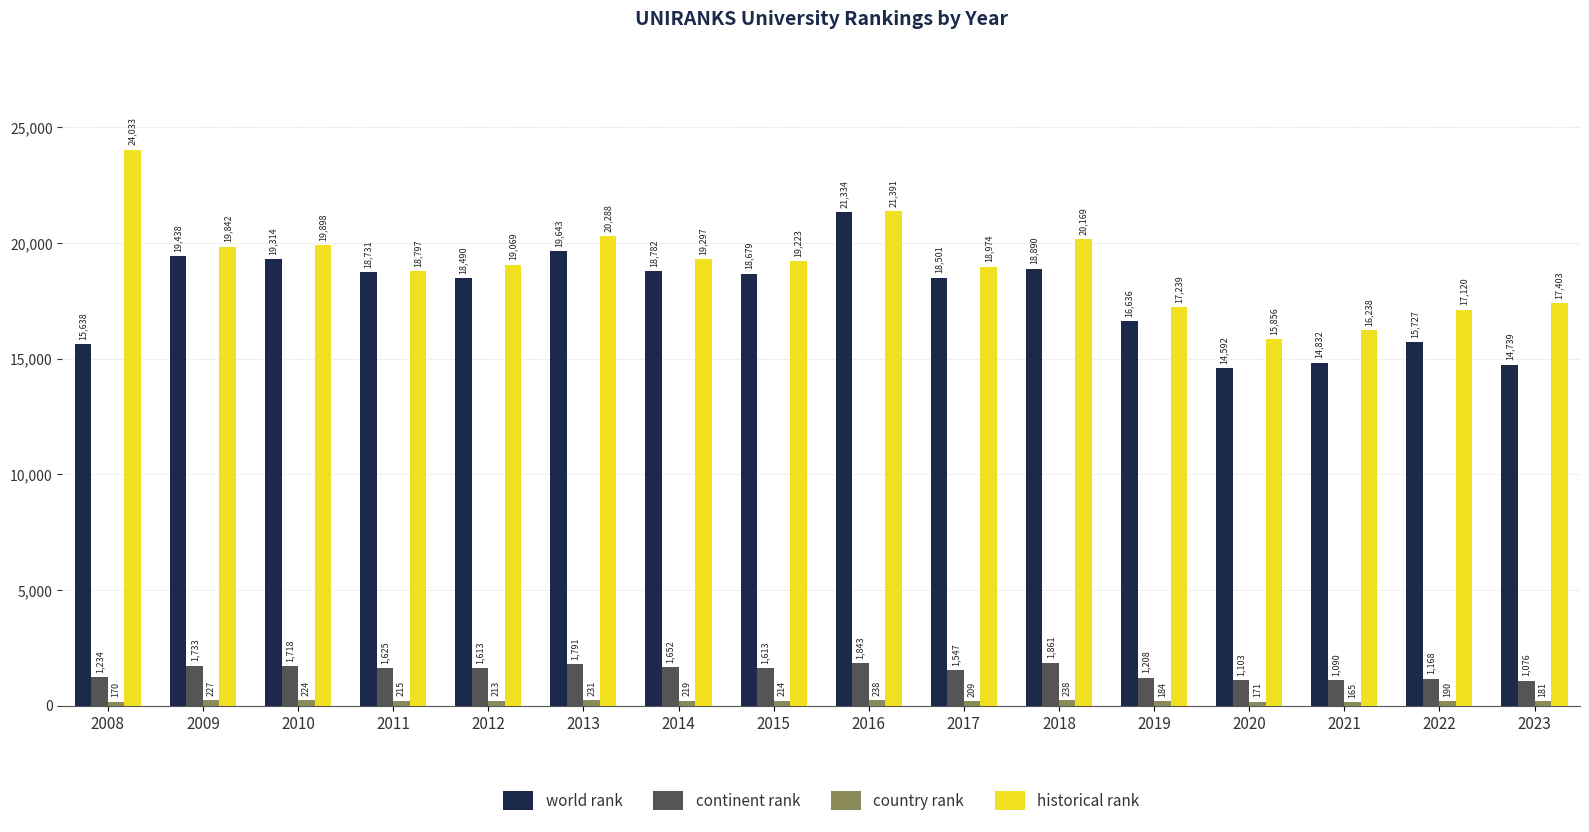

What is the spread (max minus min) of values at 2020?

15685